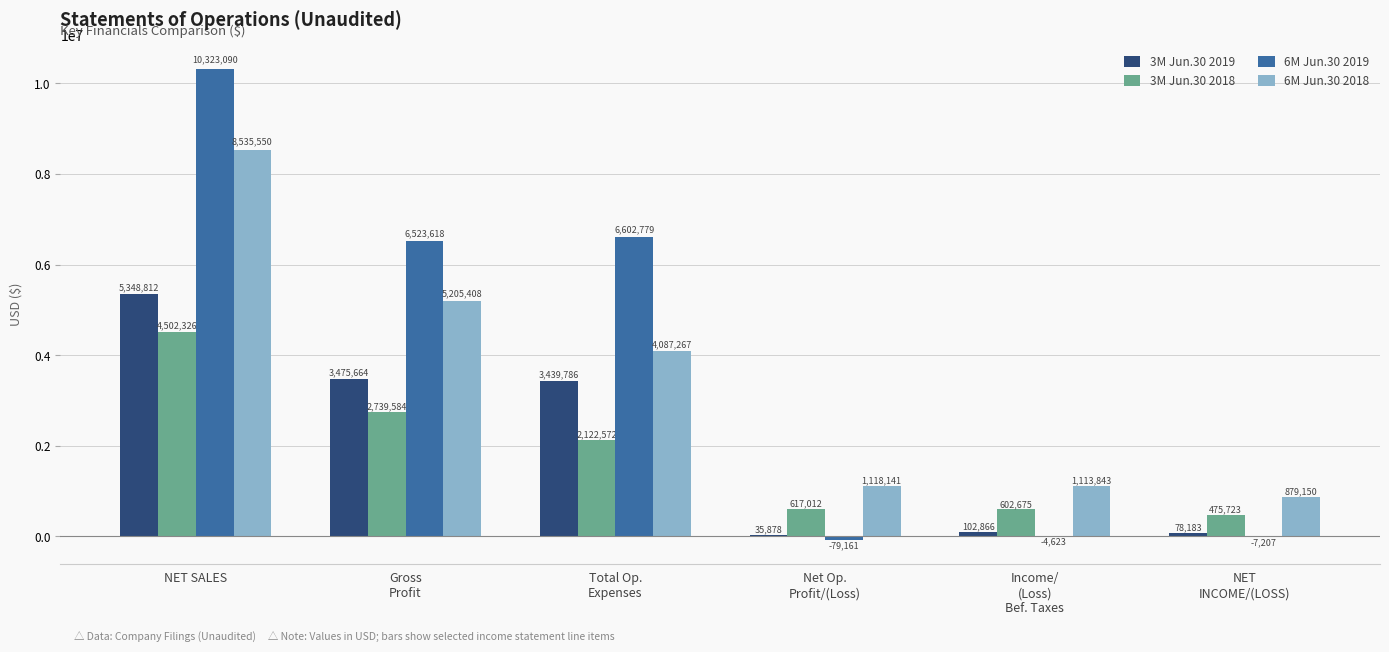

Are the bars grouped side by side (vs. stacked)?

Yes